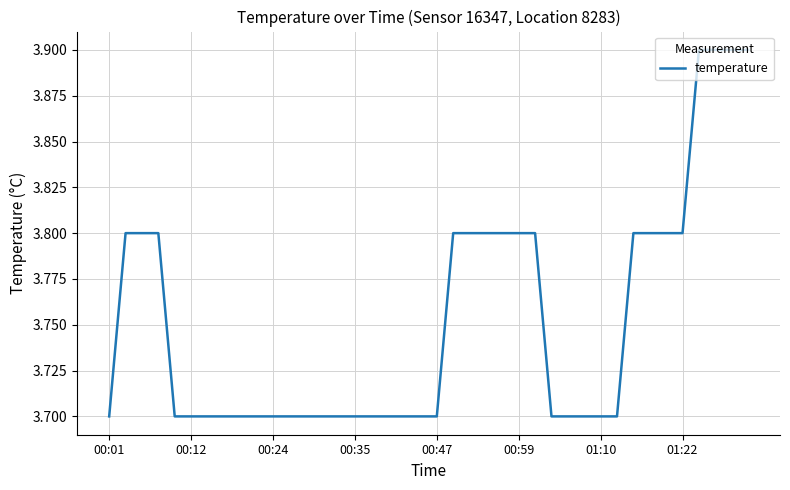

What is the smallest value displayed?

3.7